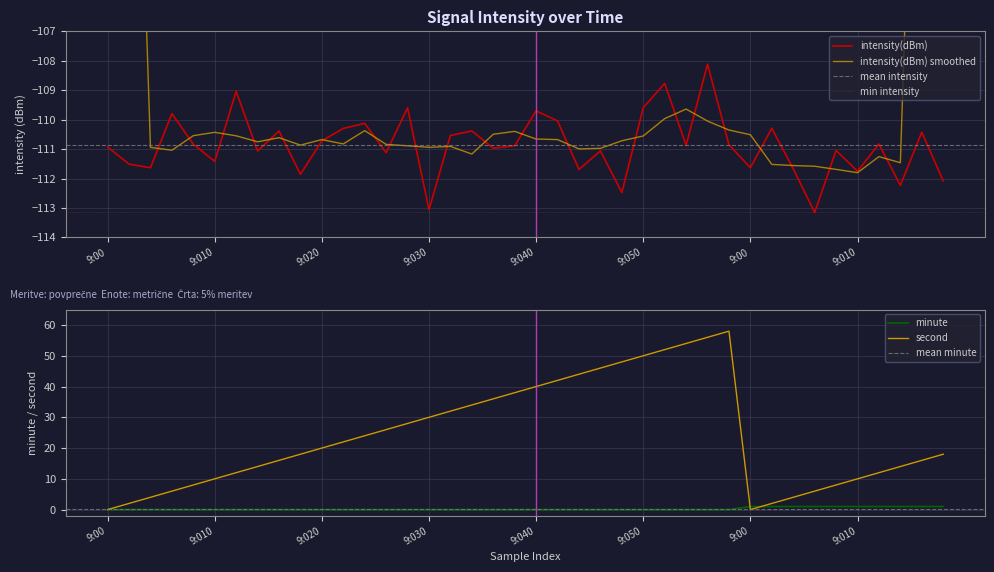

What is the average value of the second series?

24